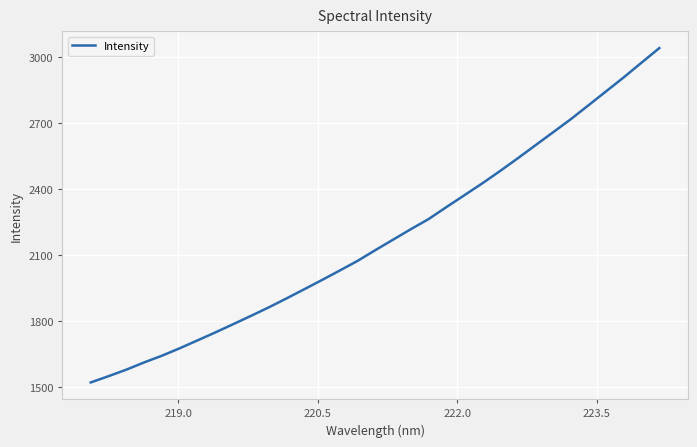

What is the difference between the maximum and minimum values?

1522.3